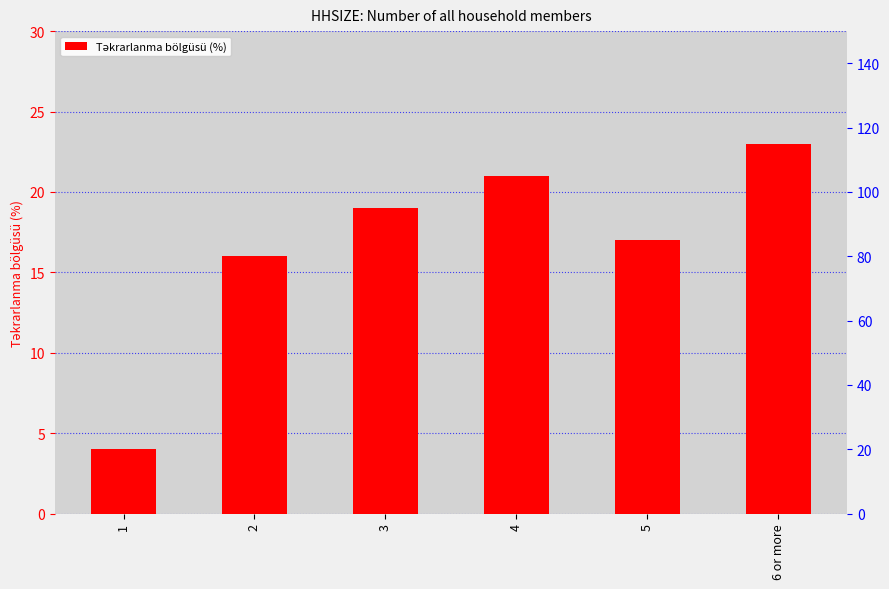

The value at 6 or more is 36. True or false?

False